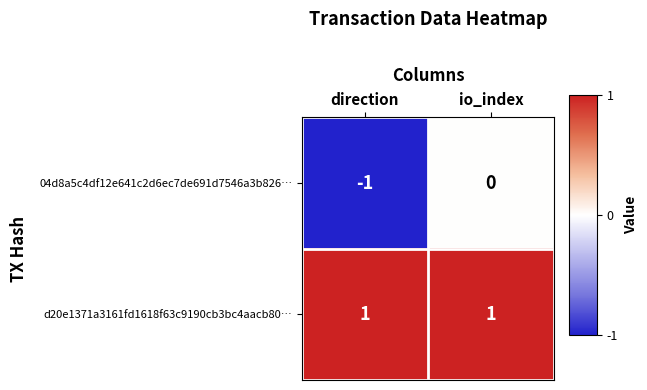

Rank the series at io_index from lowest to highest value.

04d8a5c4df12e641c2d6ec7de691d7546a3b826…, d20e1371a3161fd1618f63c9190cb3bc4aacb80…